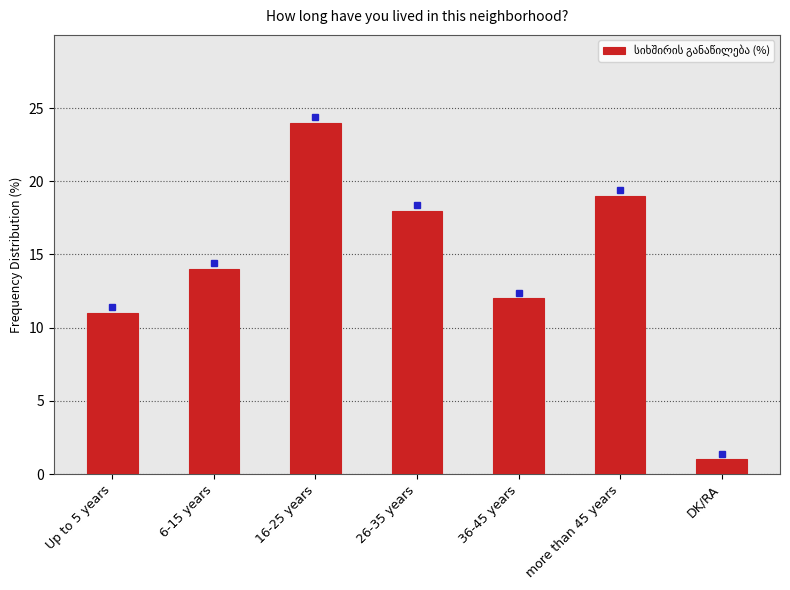

What is the smallest value displayed?

1